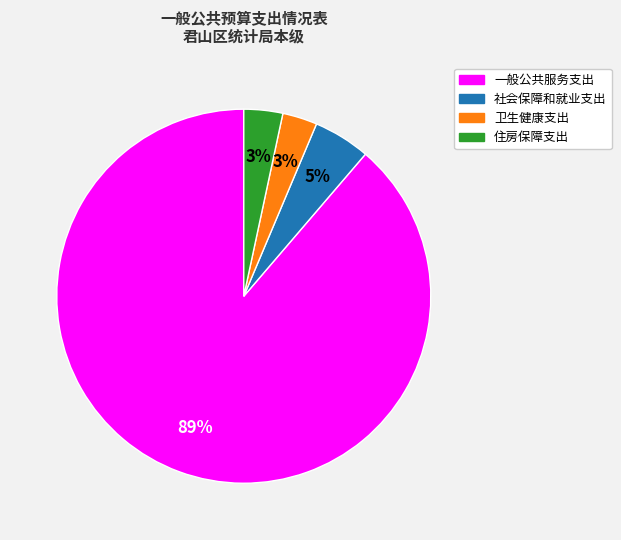

To the nearest percent, what is the difference between the 一般公共服务支出 and 卫生健康支出 slice percentages?

86%